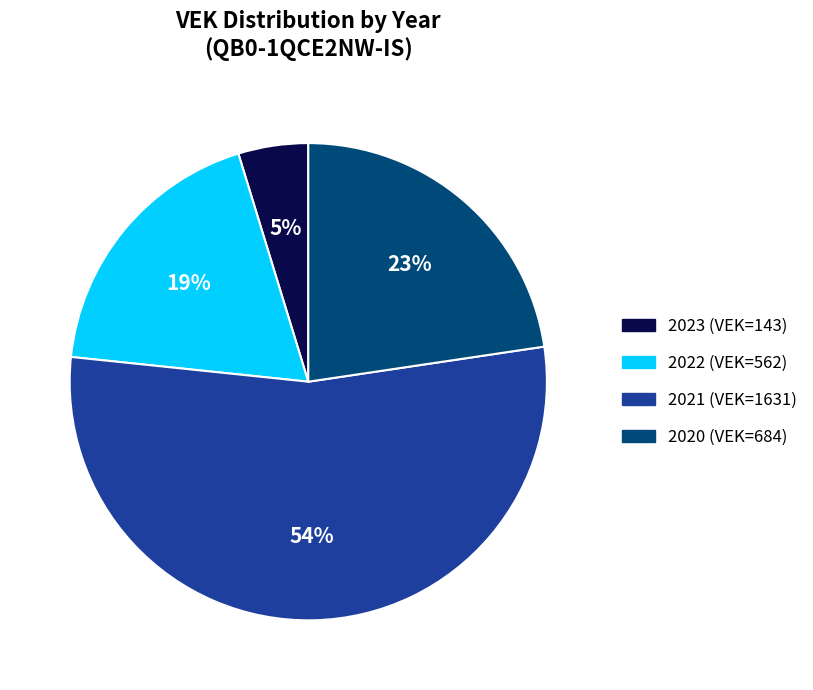

Does any single category account for the majority?

Yes